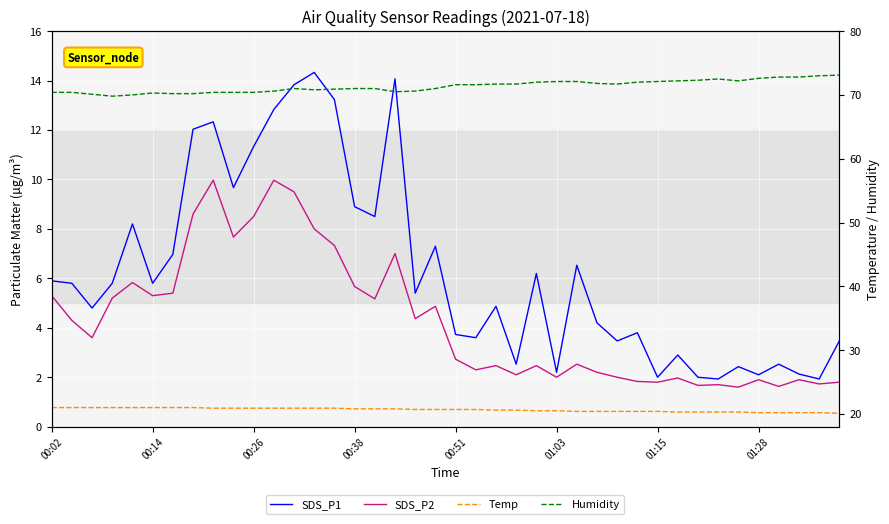

Count the number of data series in this chart.

4